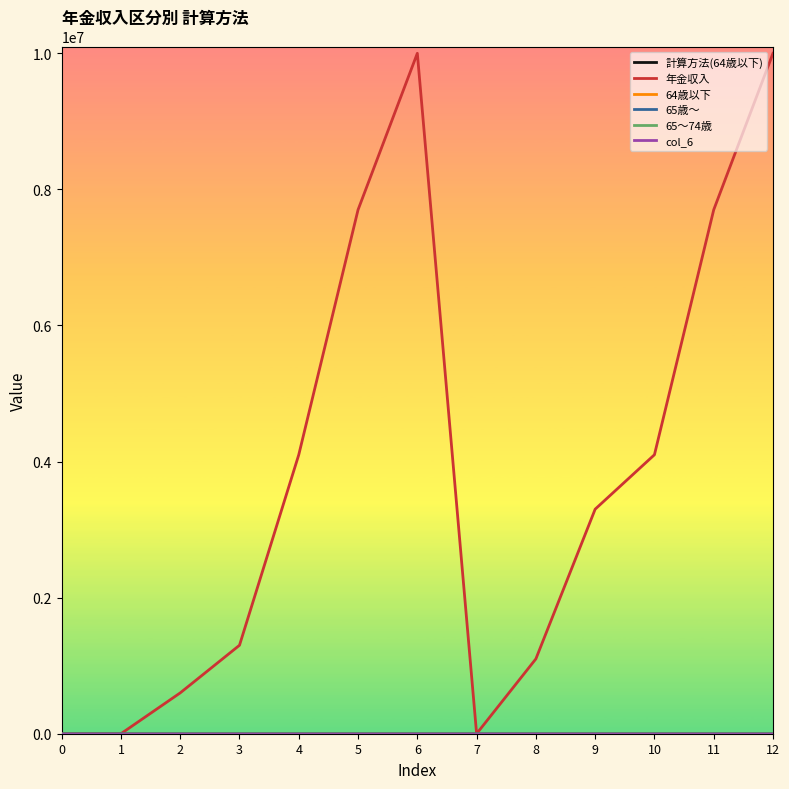

Does the chart display data point markers on the line(s)?

No